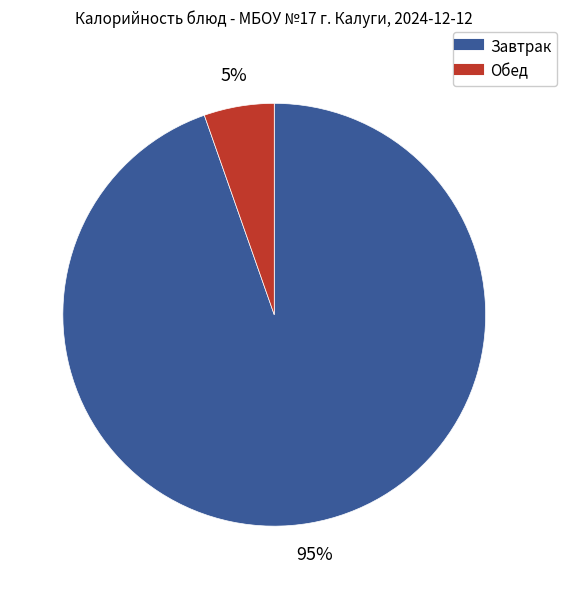

Is there a majority slice in this chart?

Yes